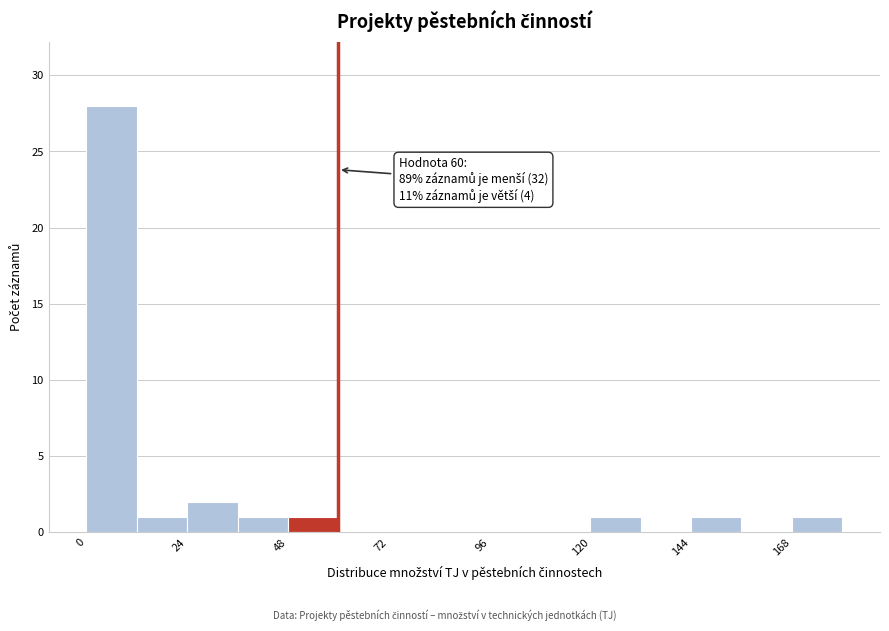

Around what value on the x-axis is the tallest bar? Give the approximate position of its centre, as read against the axis.

5